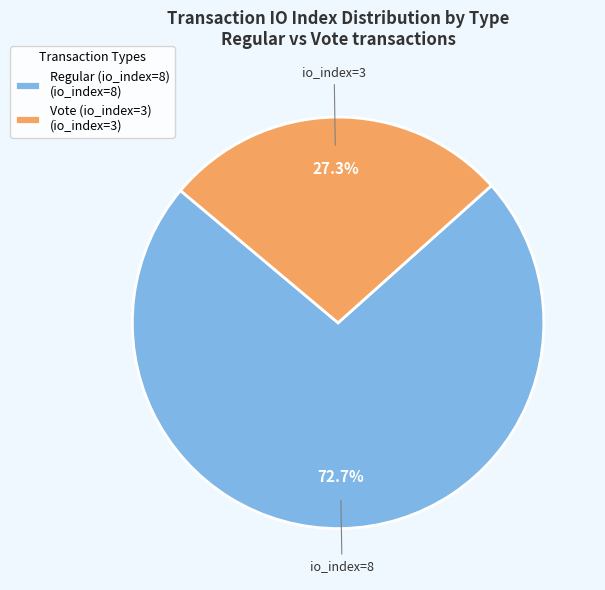

Rank the categories by value from lowest to highest.

Vote (io_index=3), Regular (io_index=8)